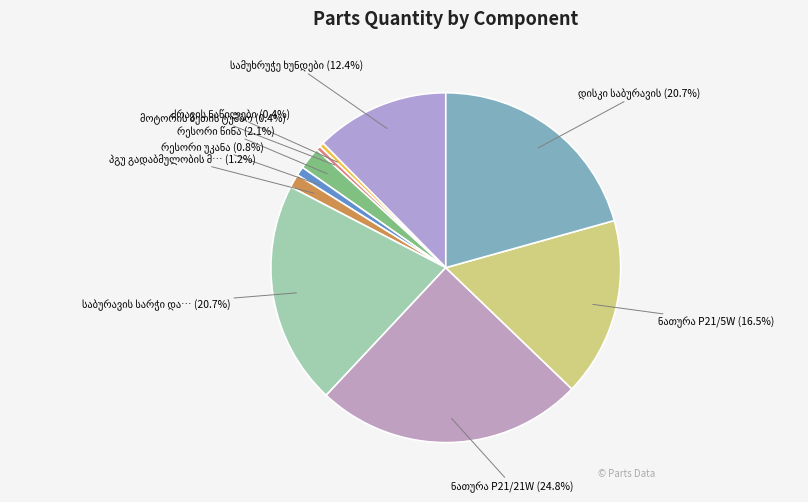

Count the number of slices in the pie.

10